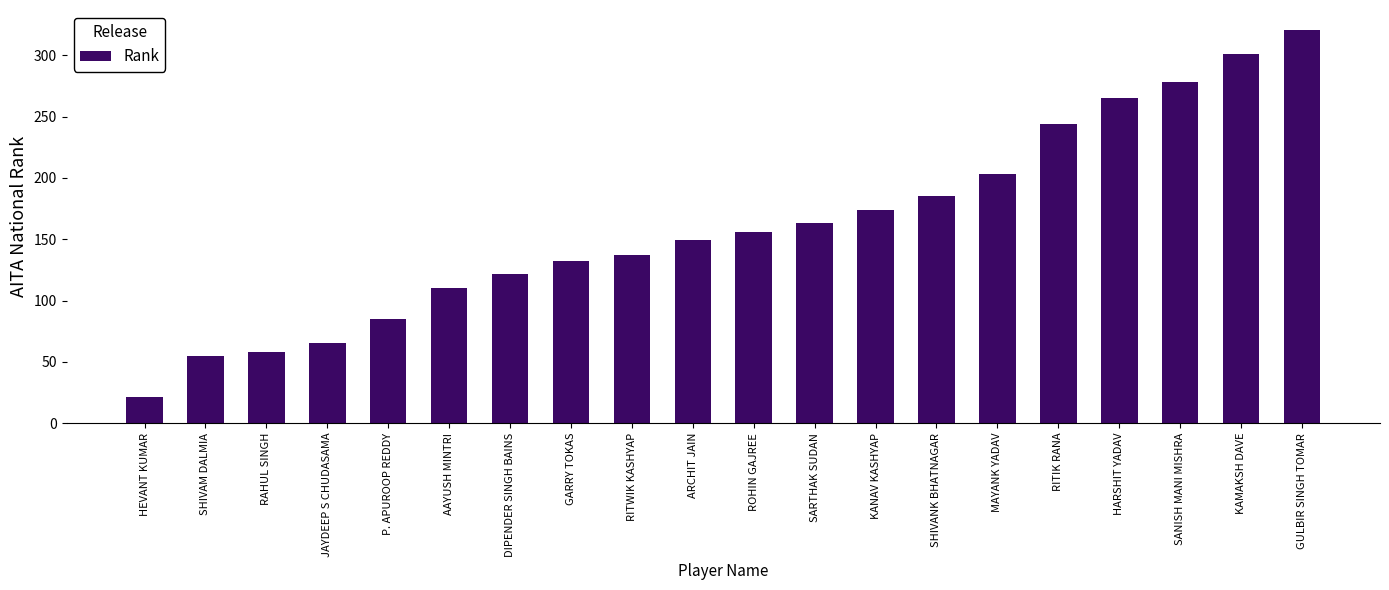

Approximately how many times larger is the value at HARSHIT YADAV compared to RITWIK KASHYAP?

1.9